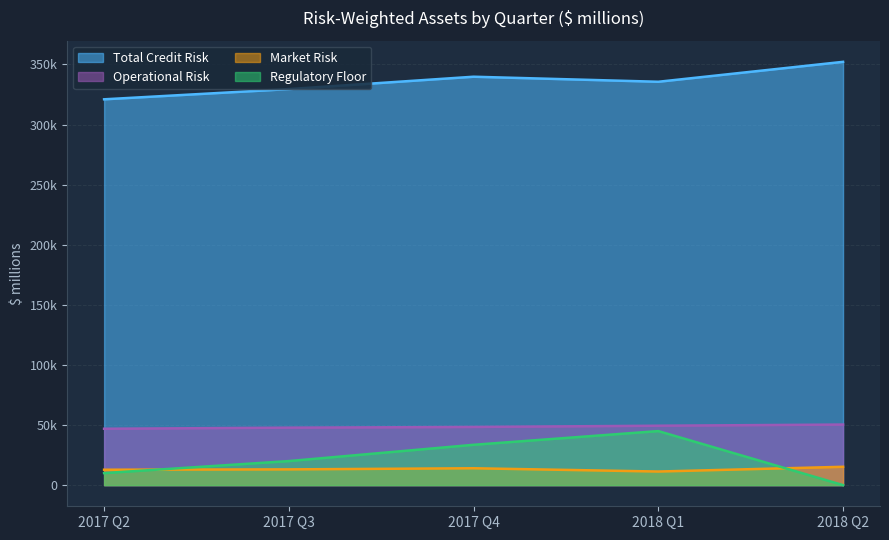

What is the total value across all series at 2017 Q3?

410400